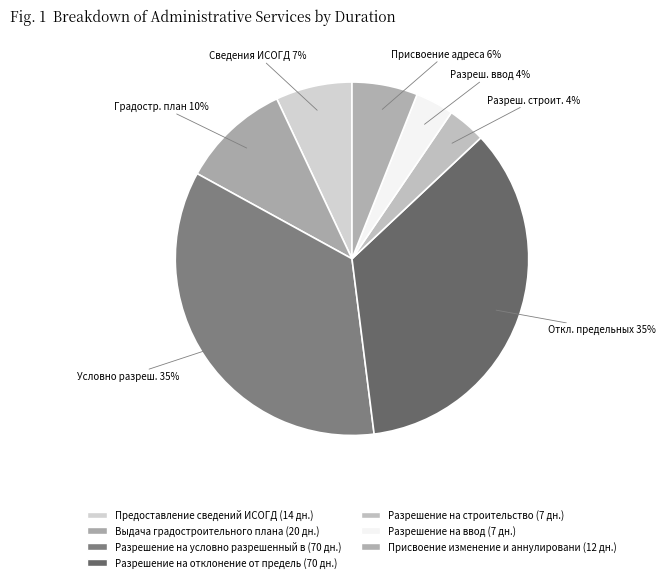

How many segments does this pie chart have?

7